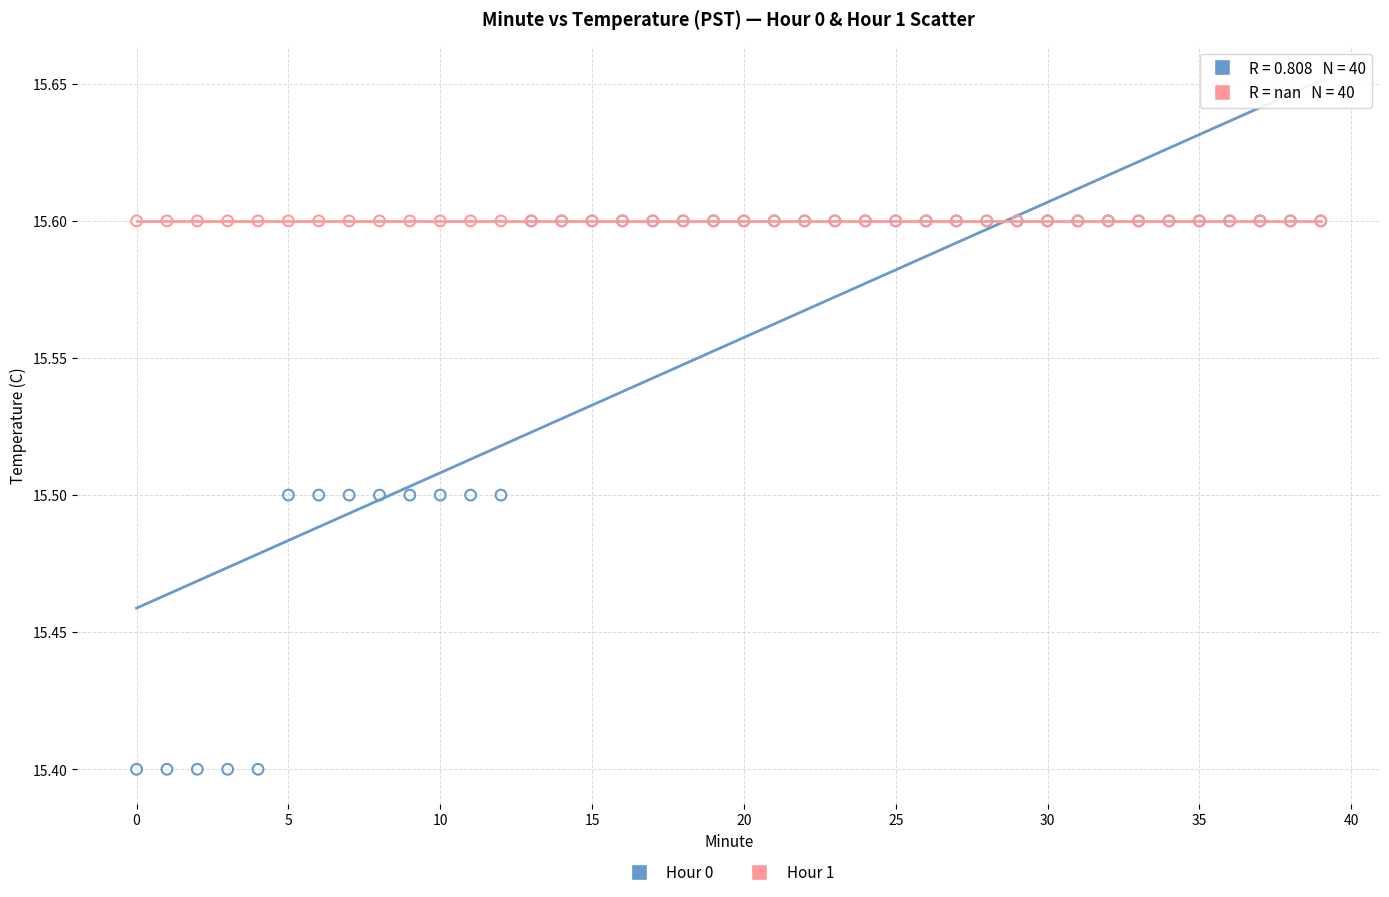

What are all the series names shown in the legend?

Hour 0, Hour 1